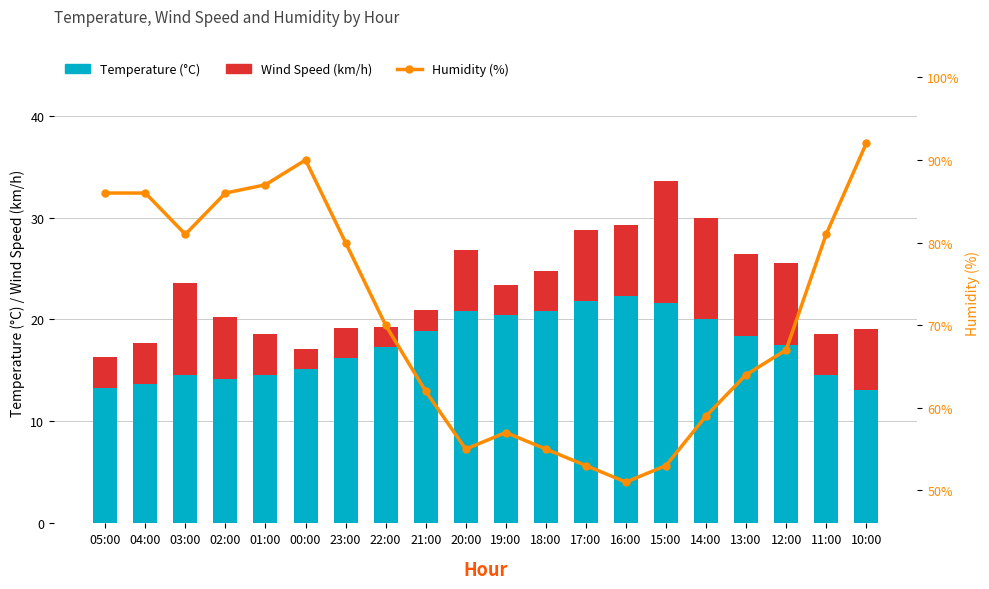

At how many categories does at least one series exceed 88?

2